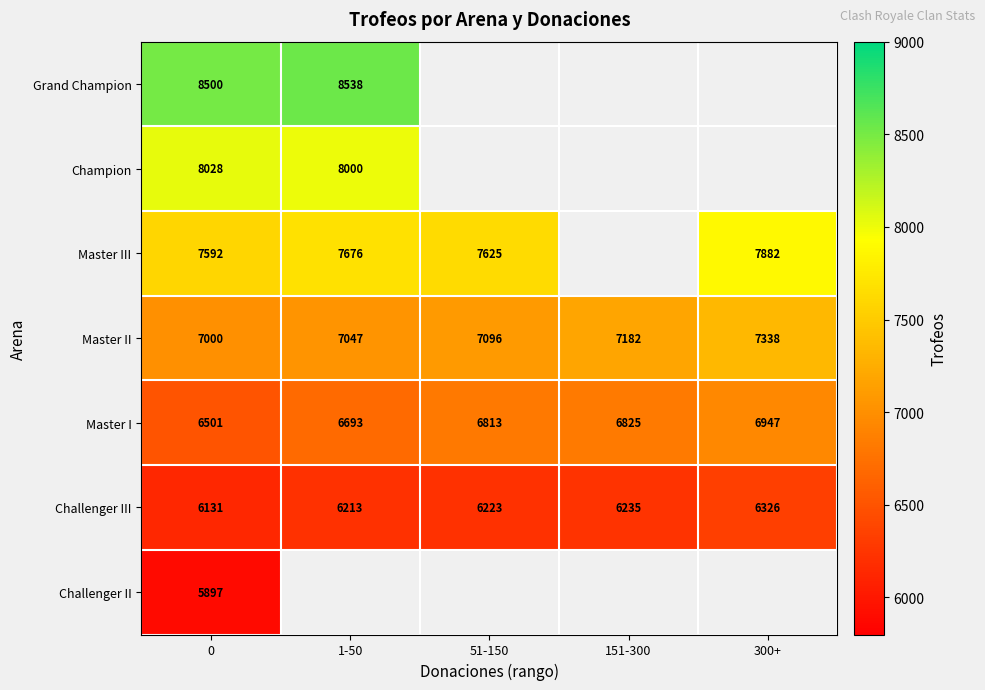

What is the highest value of the Challenger III series?

6326